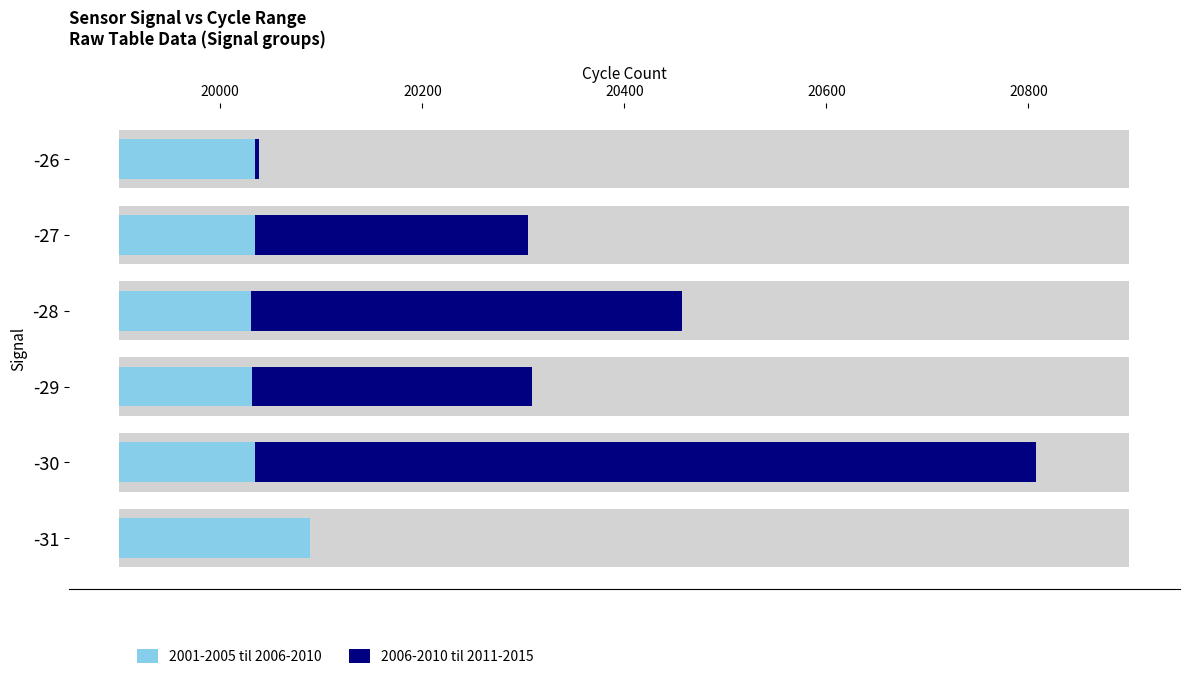

Reading left to right, extract all data points from this chart.

2001-2005 til 2006-2010: 189	134	131	130	134	134
2006-2010 til 2011-2015: 0	773	278	427	271	4